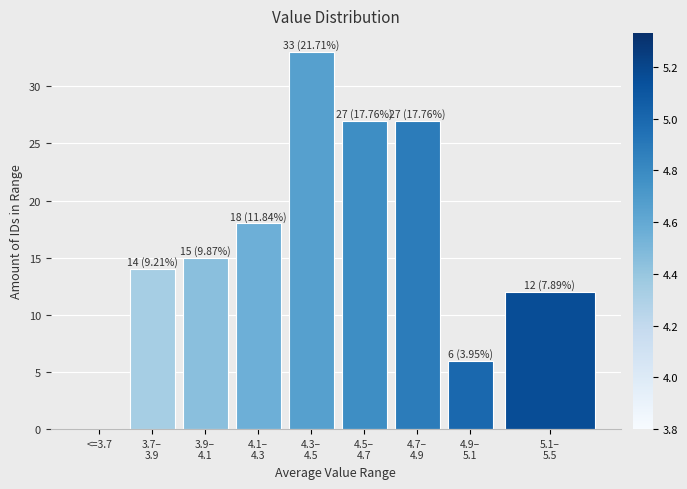

What is the sum of all values?

152